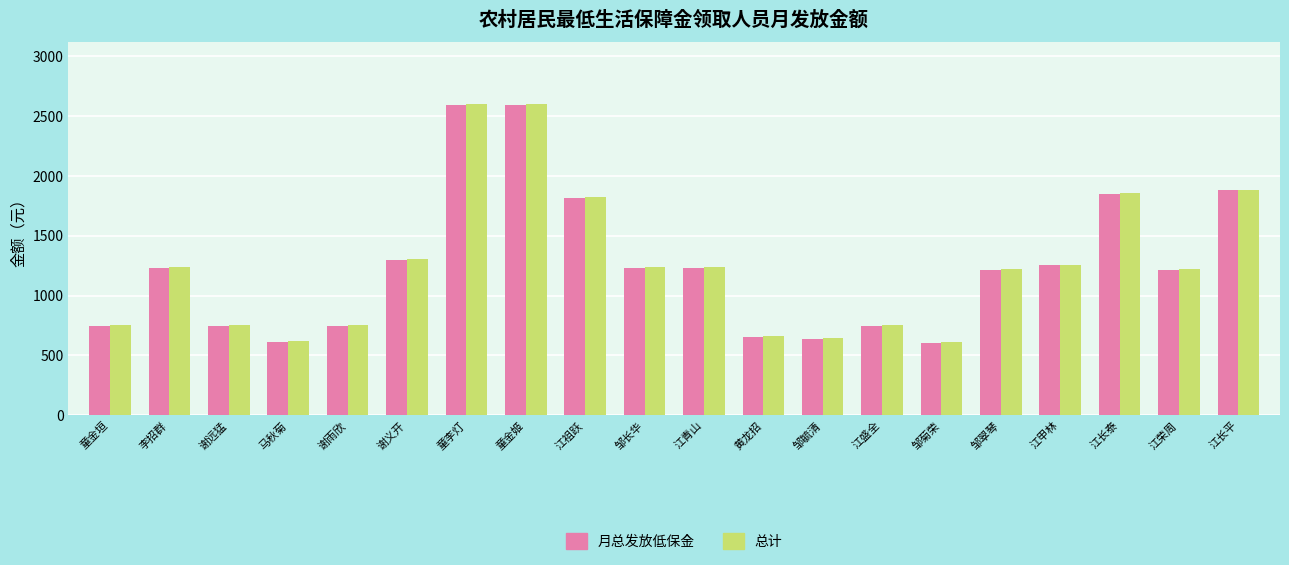

What is the maximum value shown in the chart?

2598.9